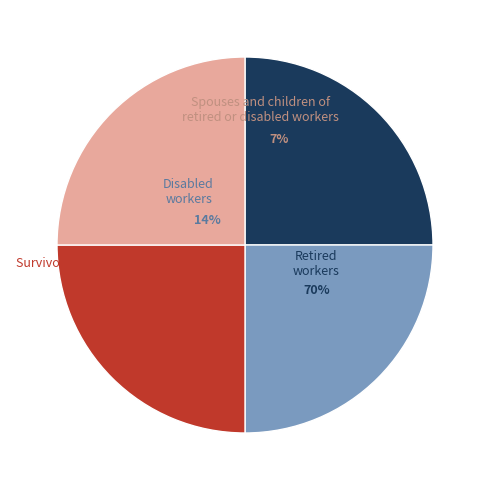

Combined, do 28 and 28 account for over 50%?

No